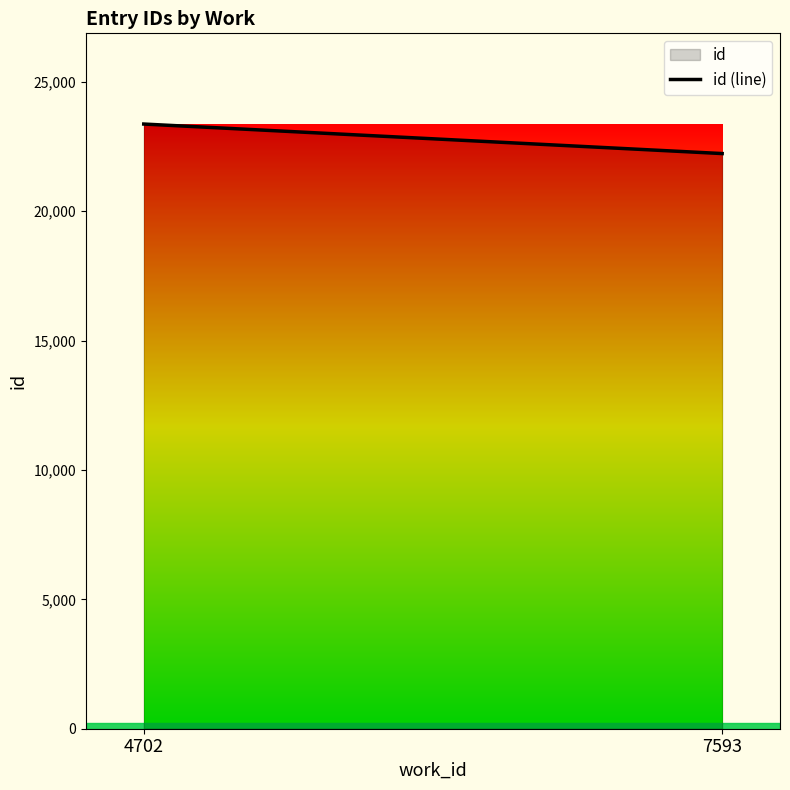

Rank the categories by value from highest to lowest.

4702, 7593